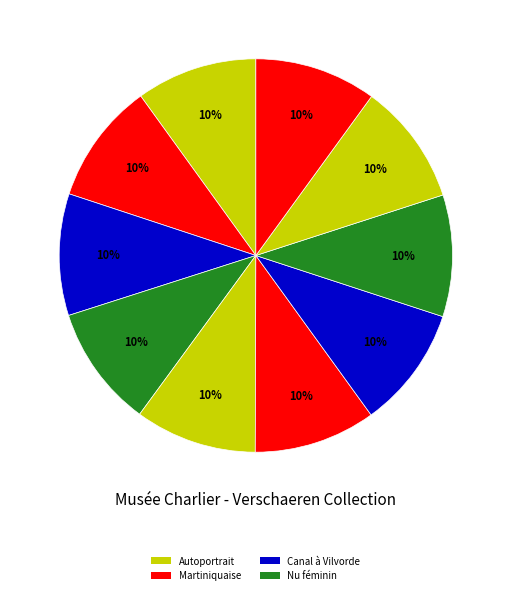

How many segments does this pie chart have?

10